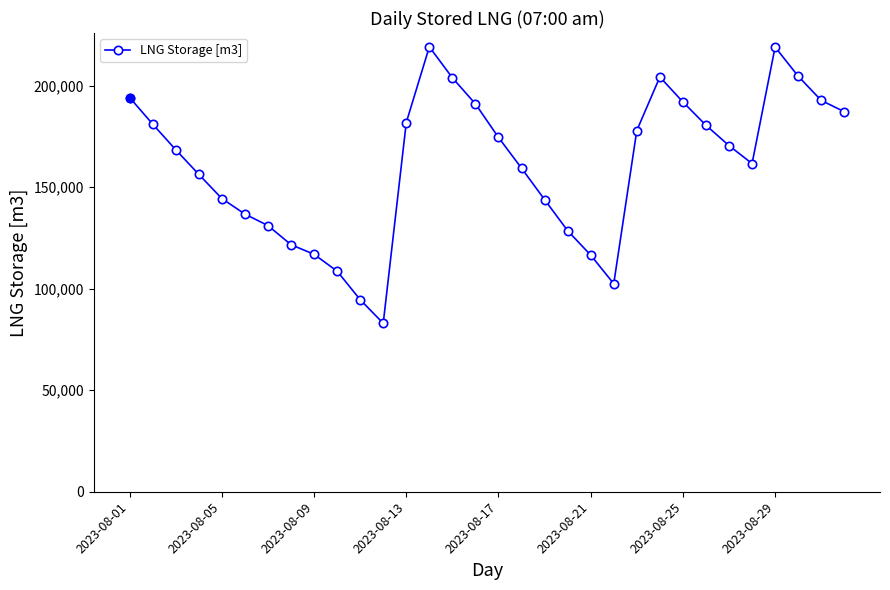

What is the difference between the second highest and minimum values?

136112.0